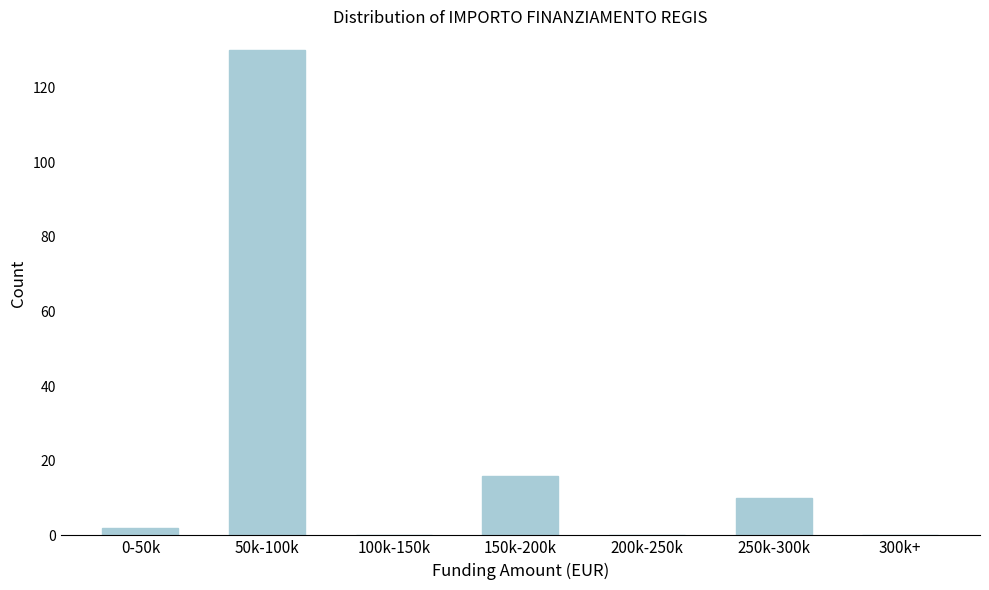

What is the greatest value displayed?

130